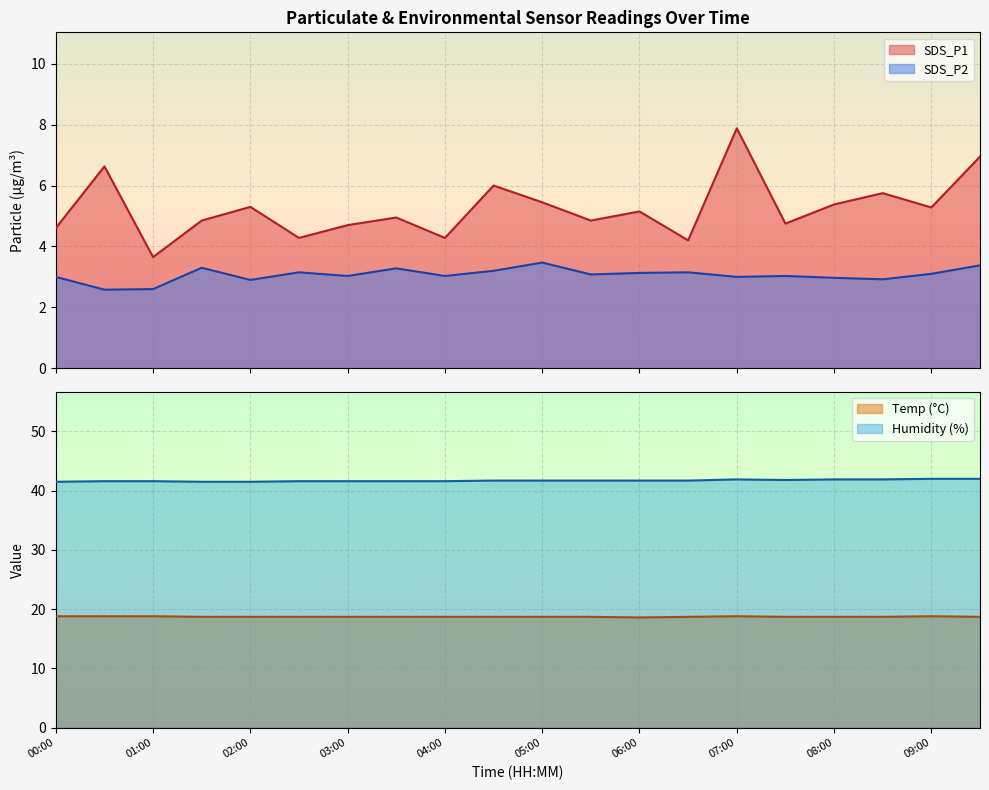

At which category is the sum across all series the highest?

07:00